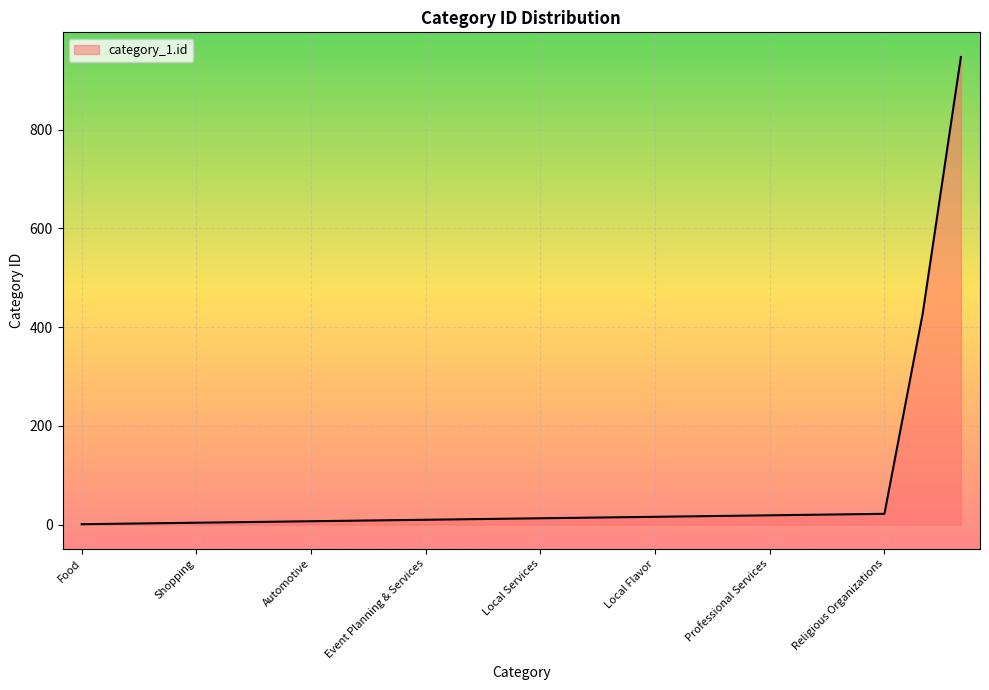

How many series are shown in this chart?

1